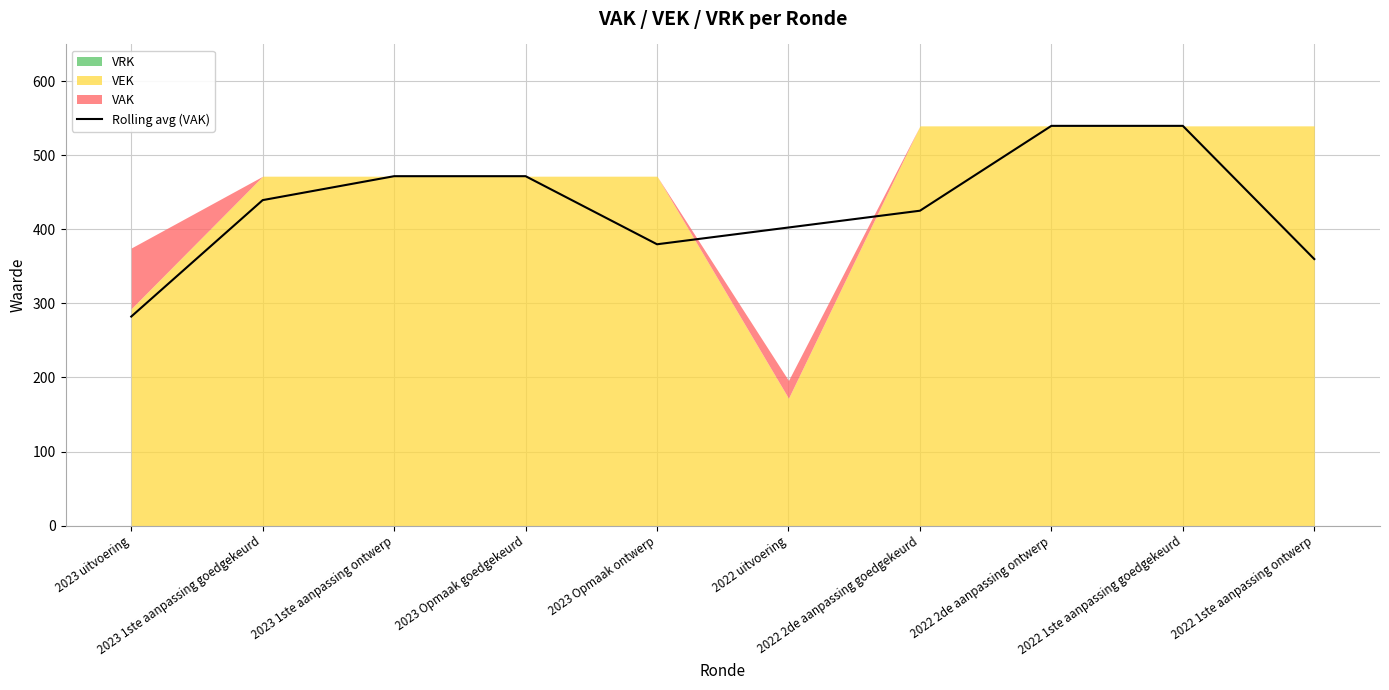

What is the ratio of the value at 2022 1ste aanpassing ontwerp to the value at 2023 1ste aanpassing ontwerp?

0.8